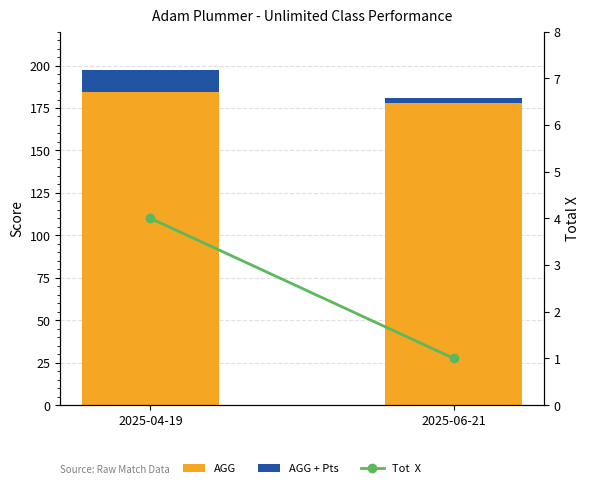

Which label corresponds to the largest value in the chart?

2025-04-19